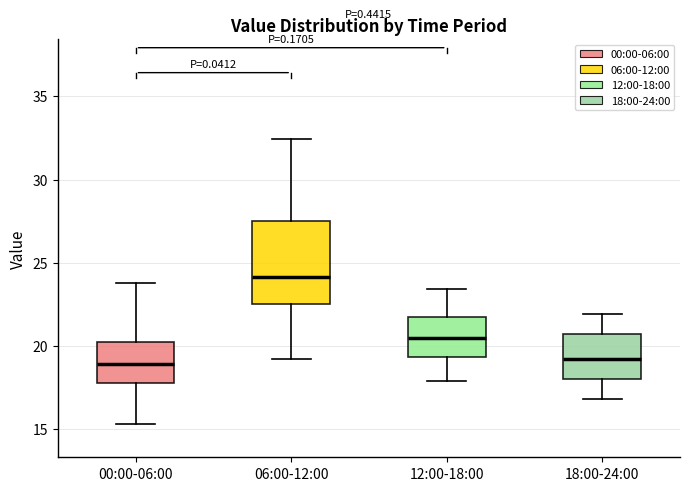

Which box has the highest median line?

06:00-12:00